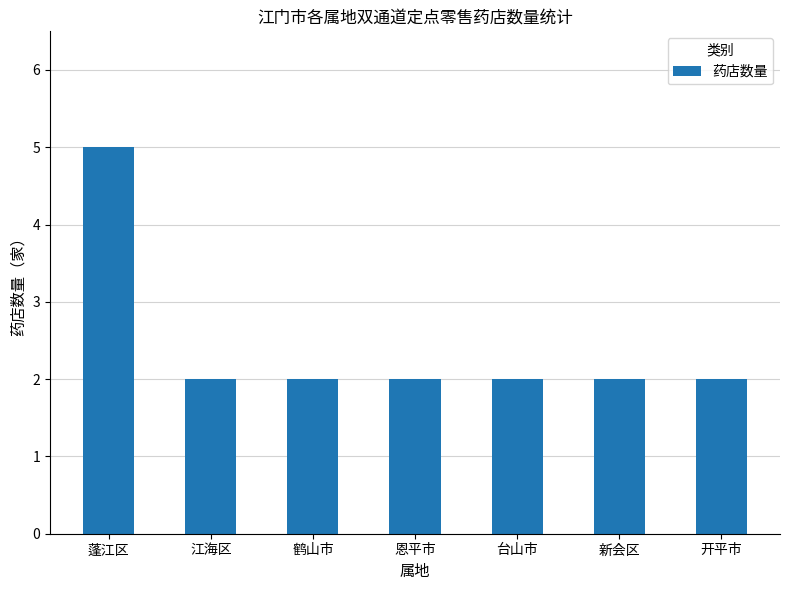

What position from the right is 开平市?

1